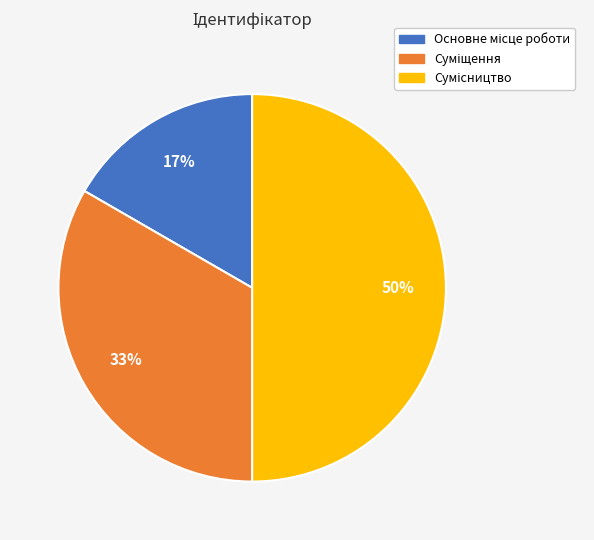

To the nearest percent, what is the average slice percentage?

33%